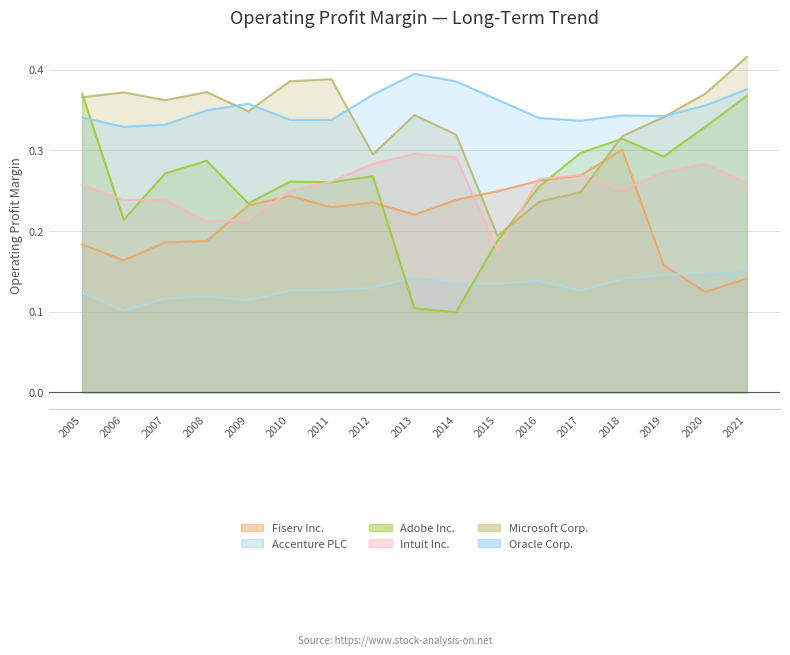

What is the value of the Fiserv Inc. point at the 14th from the left?

0.3